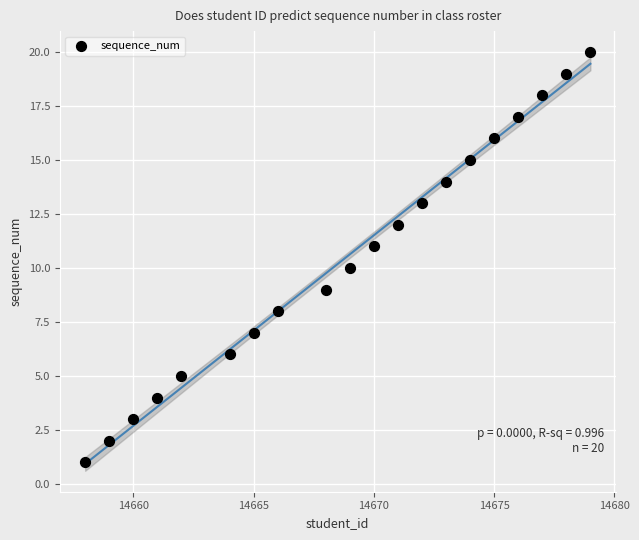

What is the range of Y values (max minus min)?

19